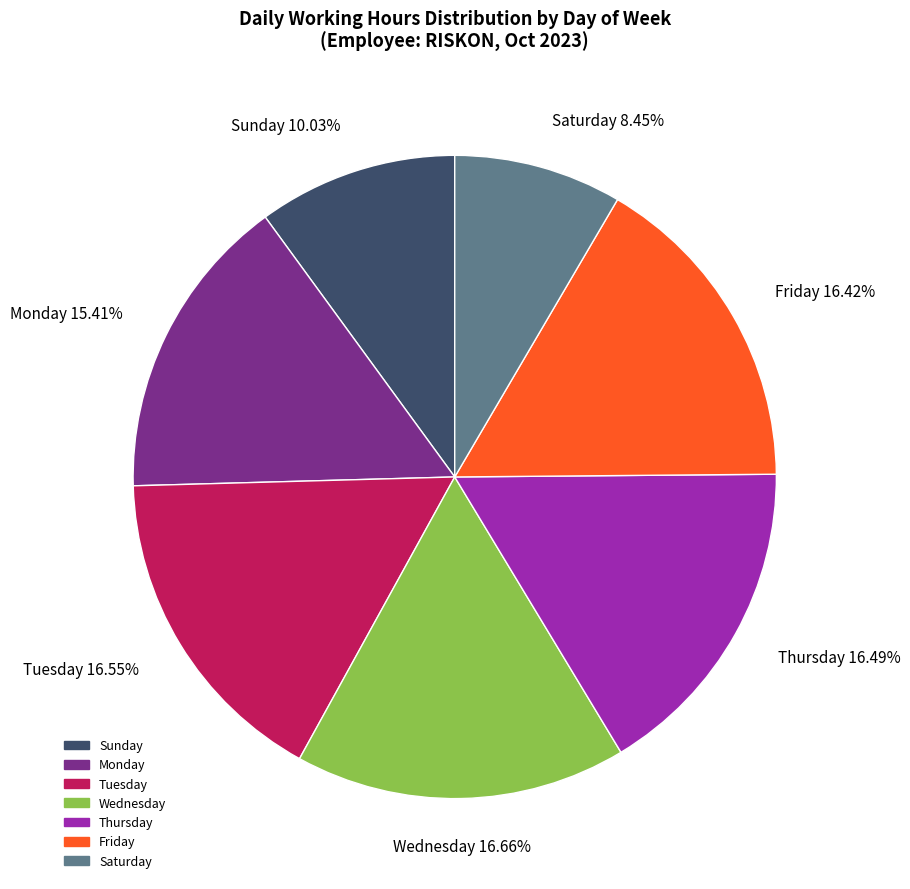

Is there any slice that represents more than half of the pie?

No